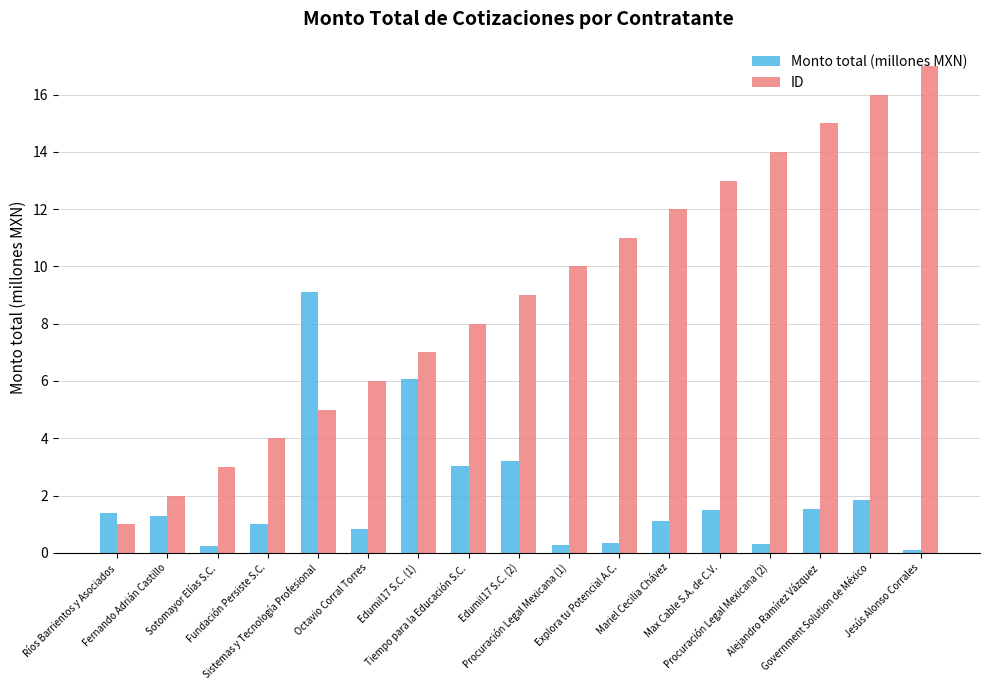

What is the minimum value shown in the chart?

0.1